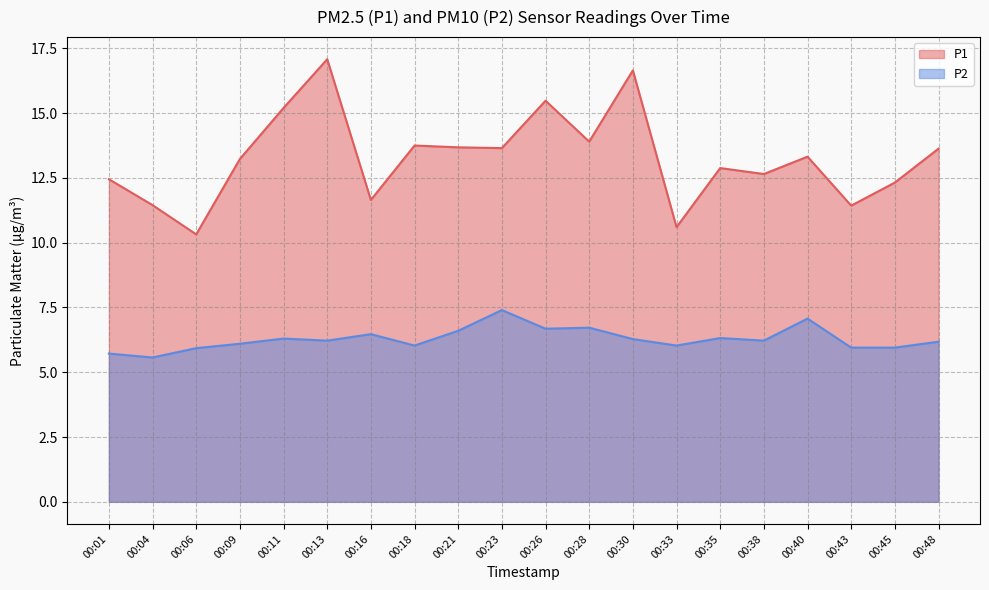

How many interior local peaks does the P1 series have?

6